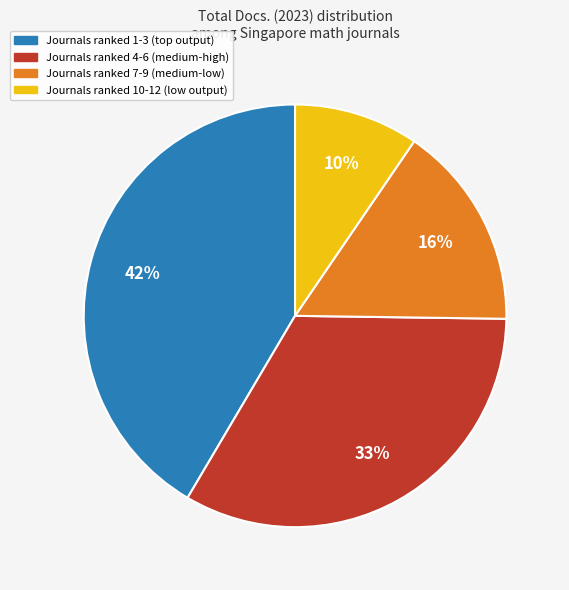

To the nearest percent, what is the average slice percentage?

25%